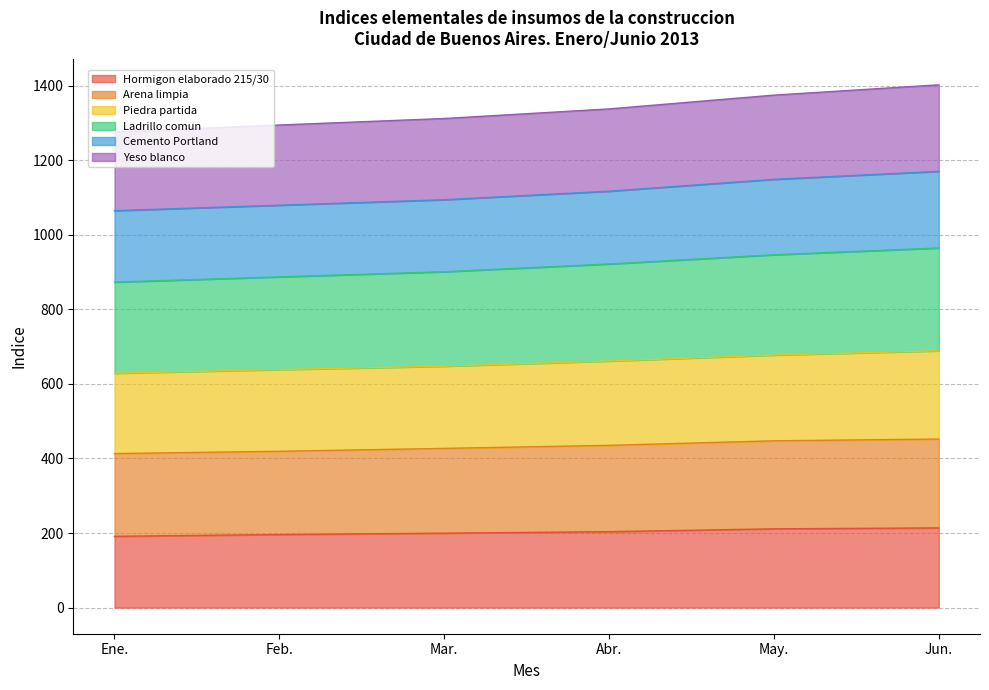

What is the maximum value shown in the chart?

1402.3